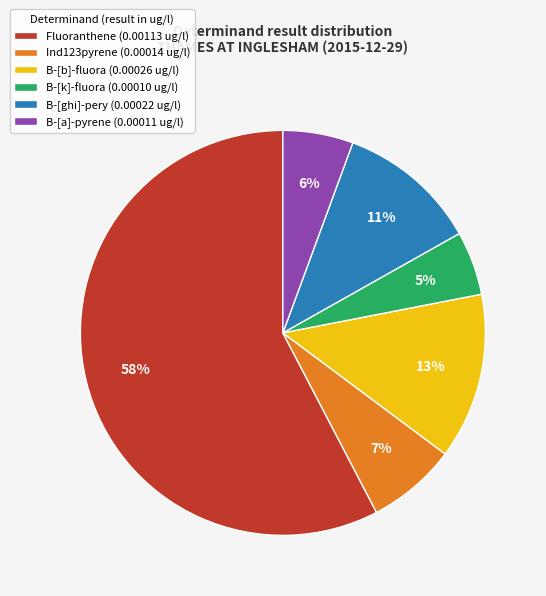

Which slice represents more than half of the pie?

Fluoranthene